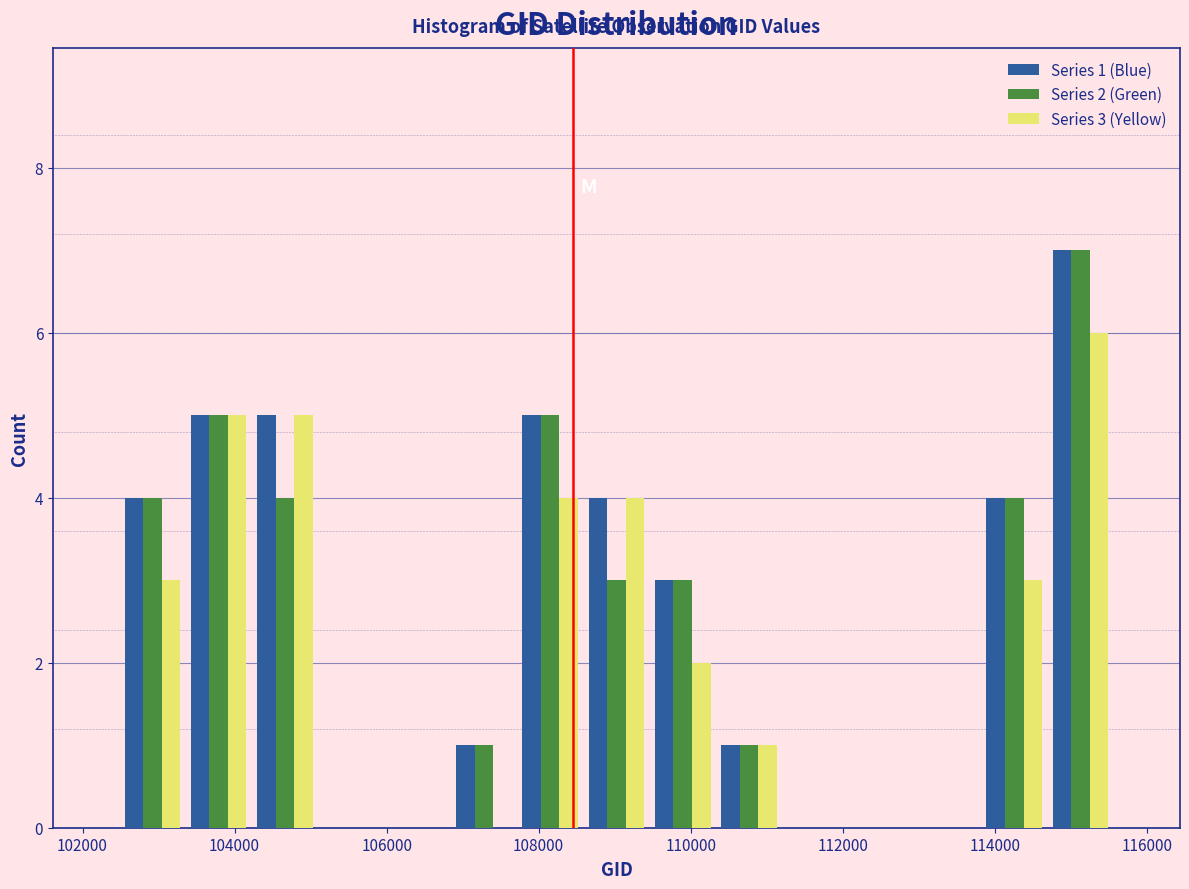

In the Series 3 (Yellow) series, which range on the x-axis has the tallest bar?

114600 to 115600